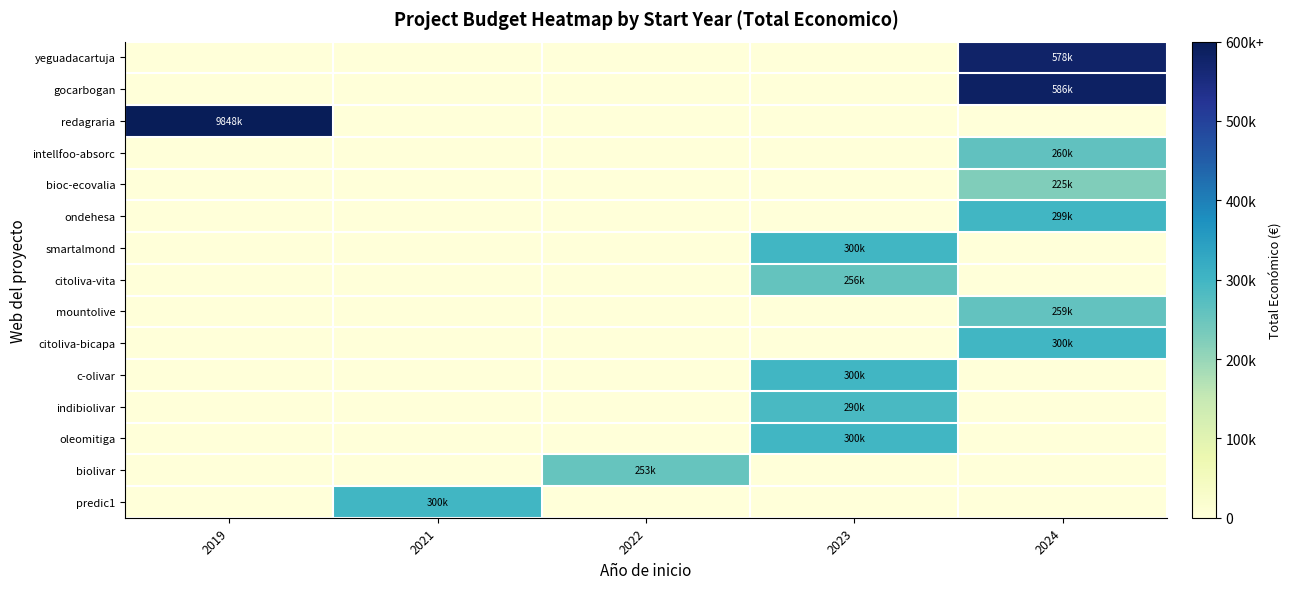

Rank the series at 2022 from highest to lowest value.

biolivar, yeguadacartuja, gocarbogan, redagraria, intellfoo-absorc, bioc-ecovalia, ondehesa, smartalmond, citoliva-vita, mountolive, citoliva-bicapa, c-olivar, indibiolivar, oleomitiga, predic1